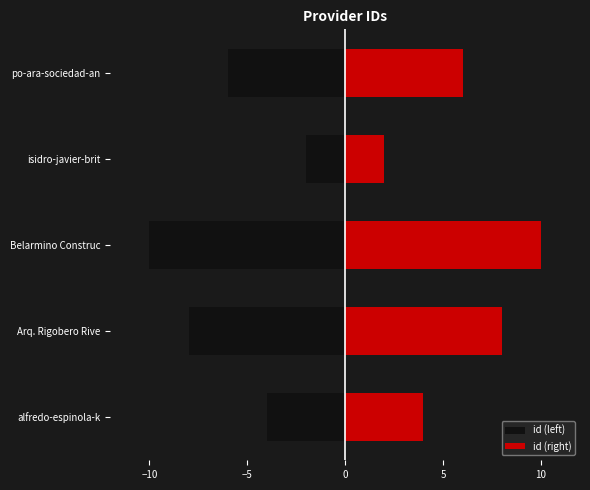

What is the difference between the highest and lowest values at isidro-javier-brit?

4